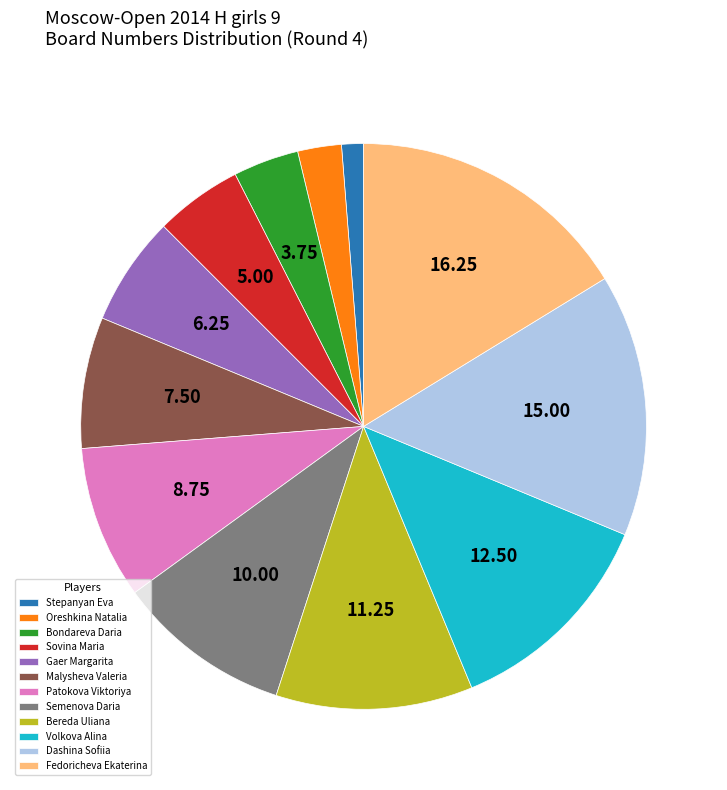

Count the number of slices in the pie.

12